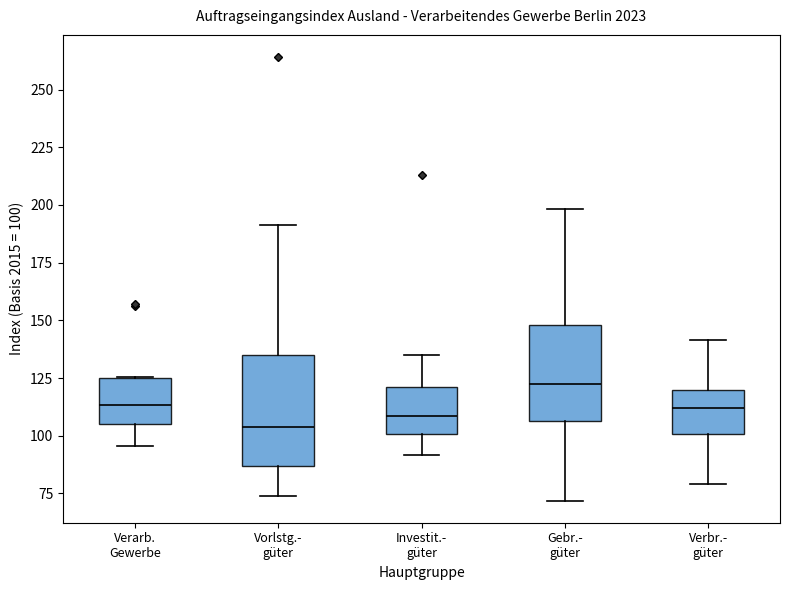

Where does the upper whisker of the box for Gebr.- güter end on the y-axis? The values are not printed on the chart, so give them approximately, as read against the axis.

200